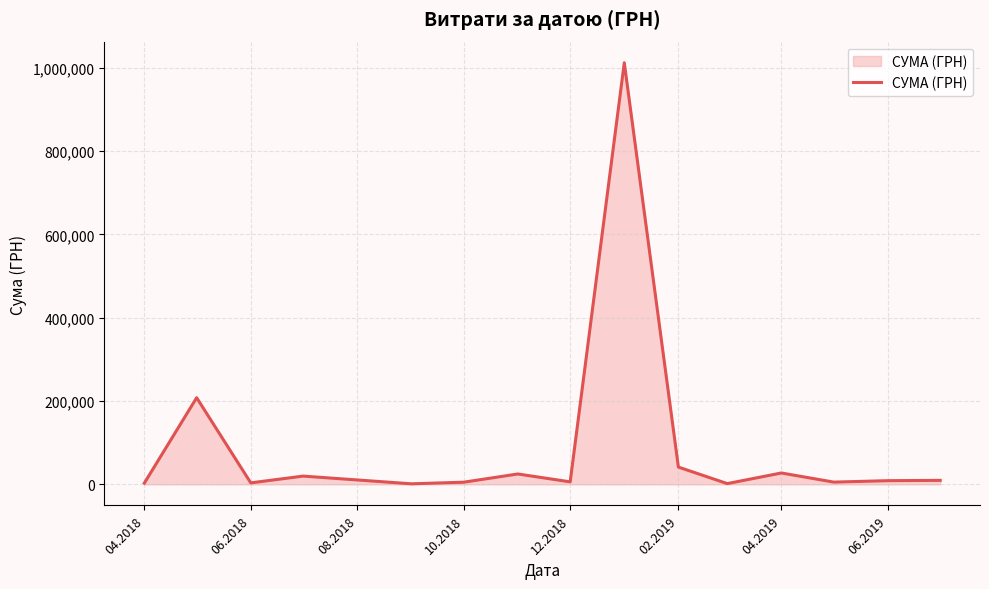

What is the greatest value displayed?

1011914.6